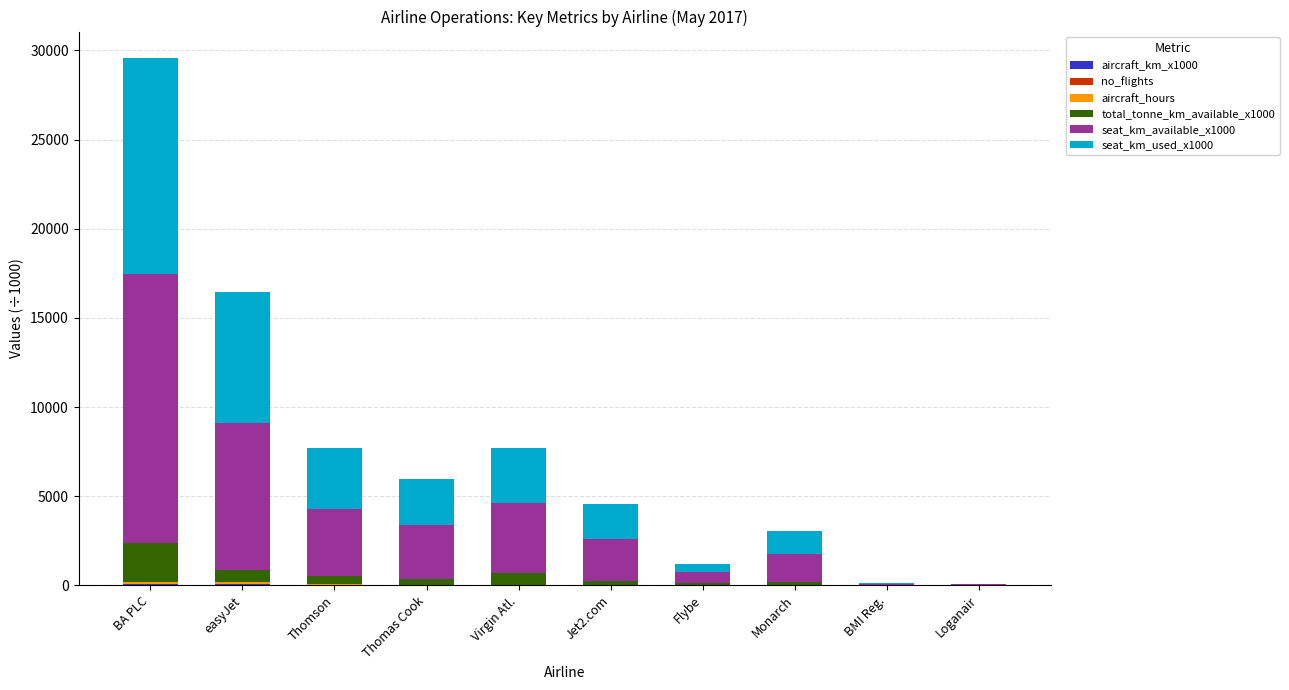

Are the bars grouped side by side (vs. stacked)?

No